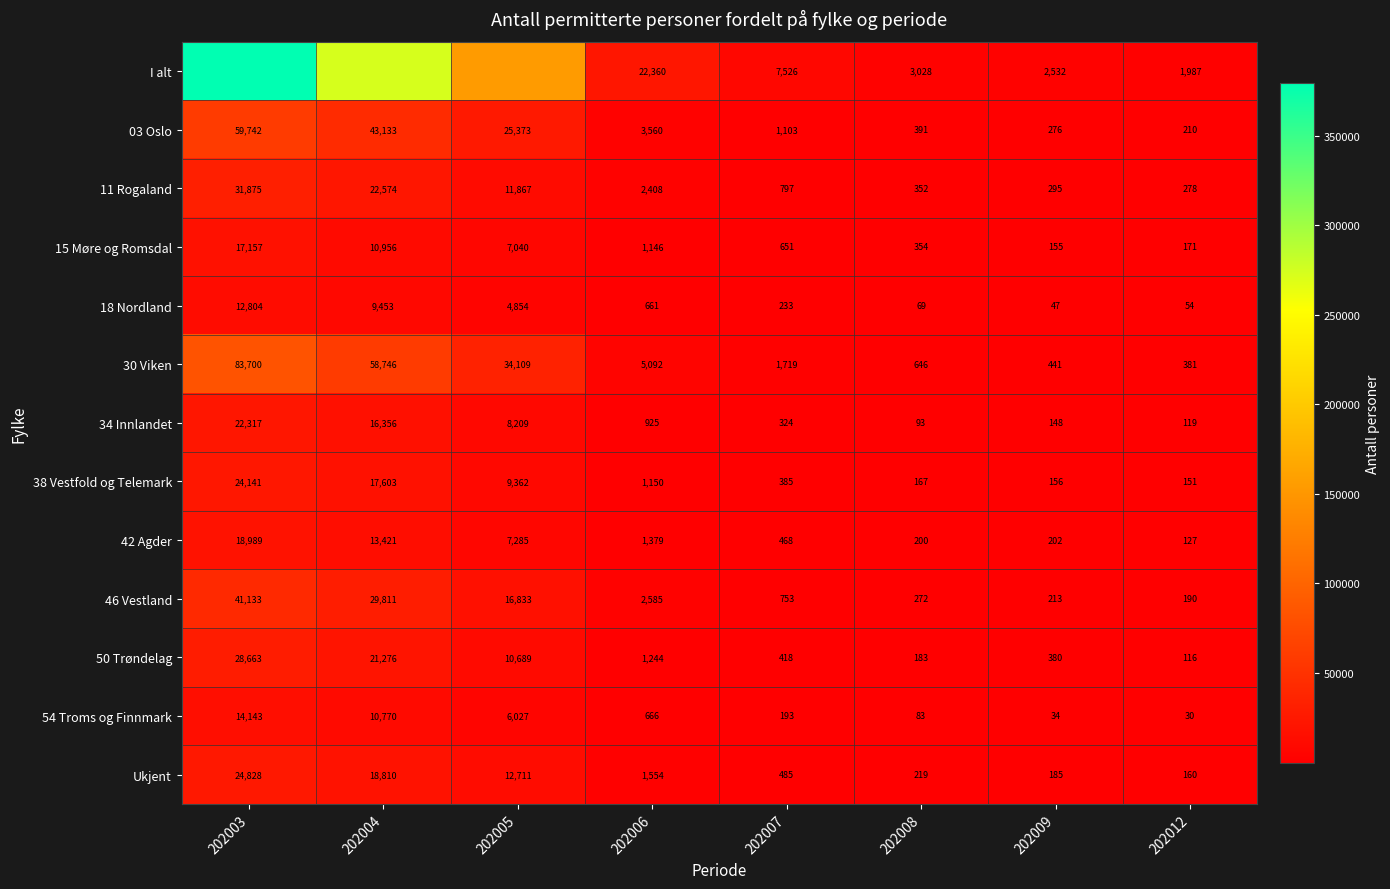

What is the total value across all series at 202005?

308643